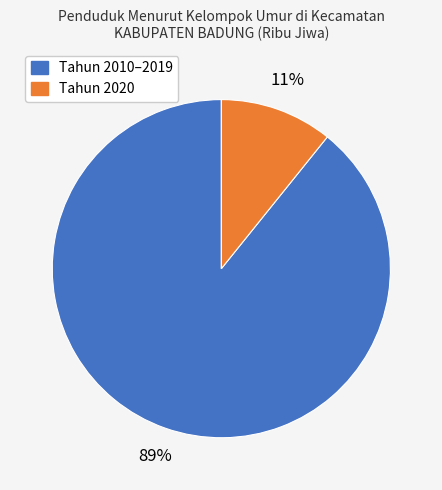

To the nearest percent, what is the difference between the largest and smallest slice percentages?

78%